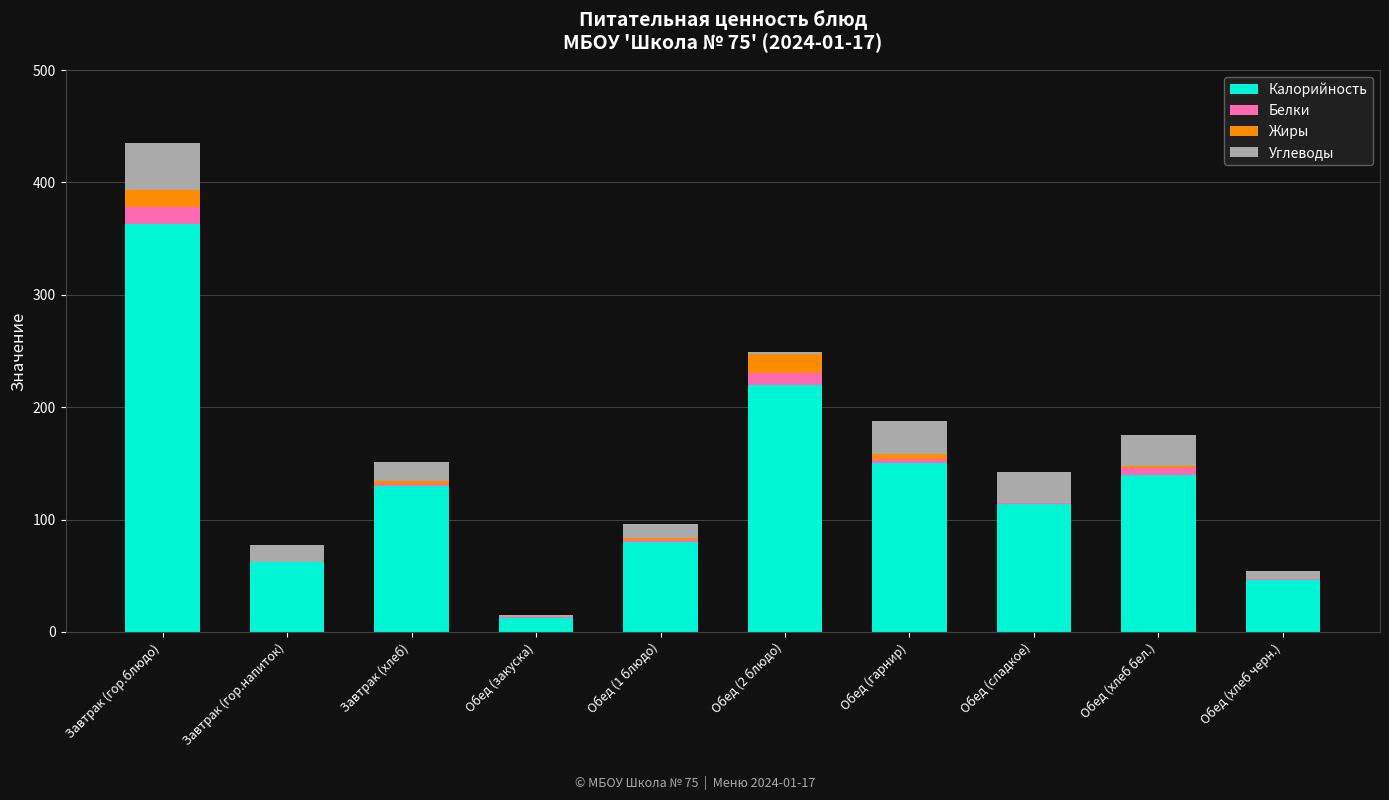

What is the maximum value for Калорийность?

363